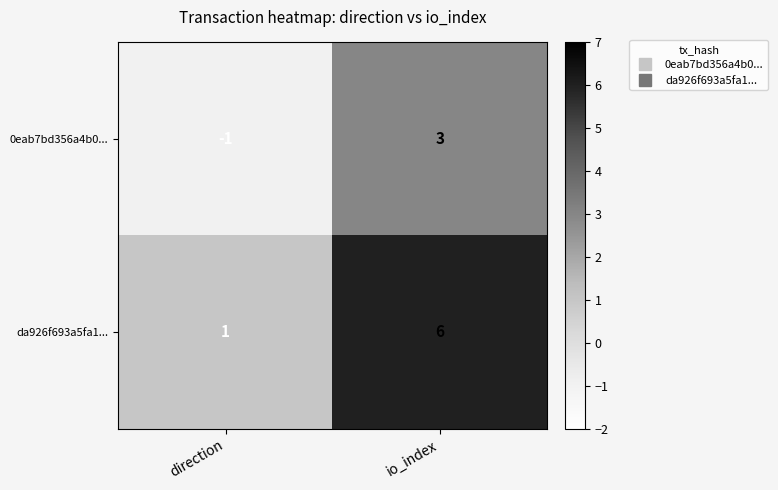

At how many categories does at least one series exceed 3?

1